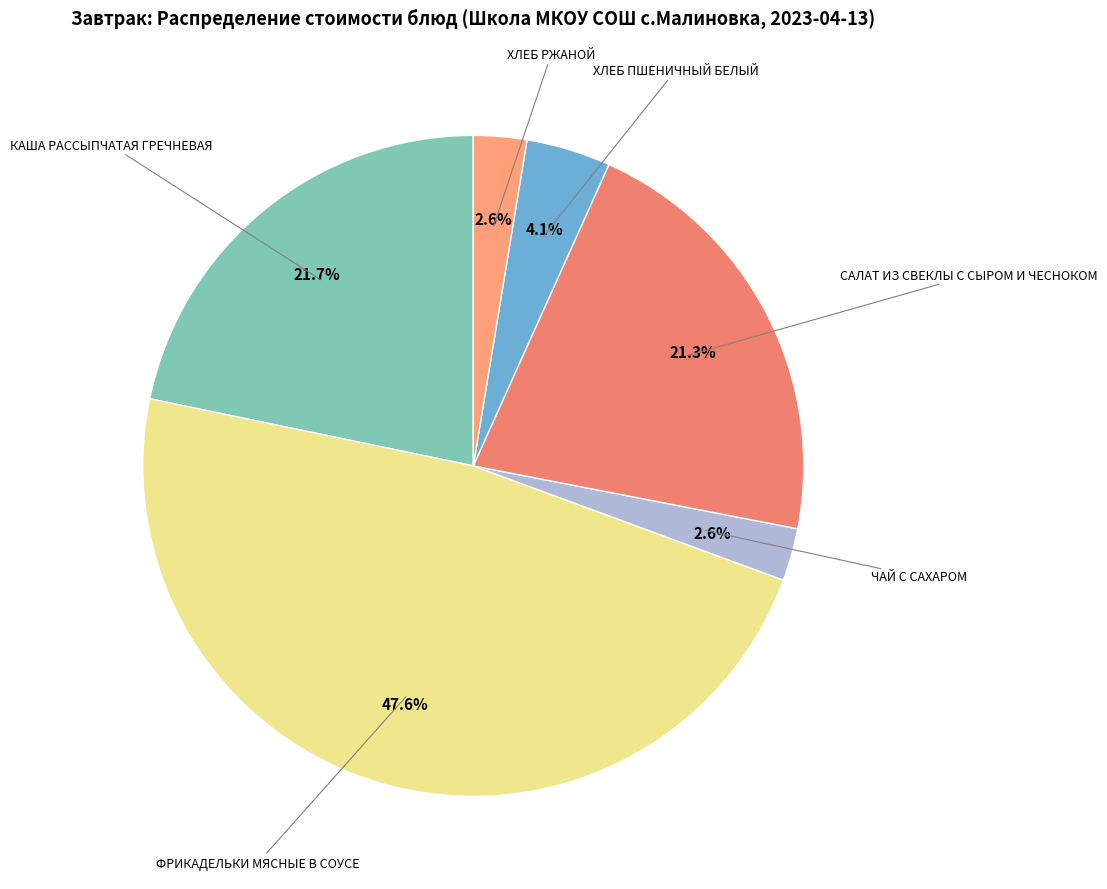

To the nearest percent, what is the average slice percentage?

17%